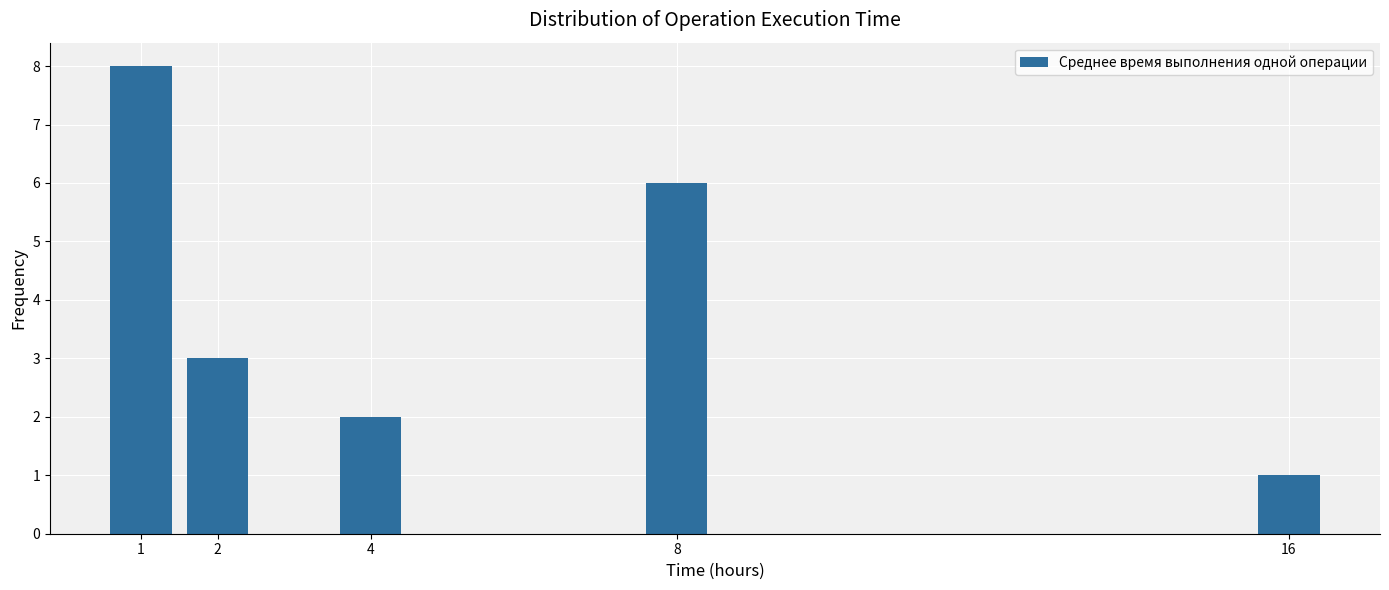

Reading left to right, transcribe all the data shown in this chart.

1=8	2=3	4=2	8=6	16=1